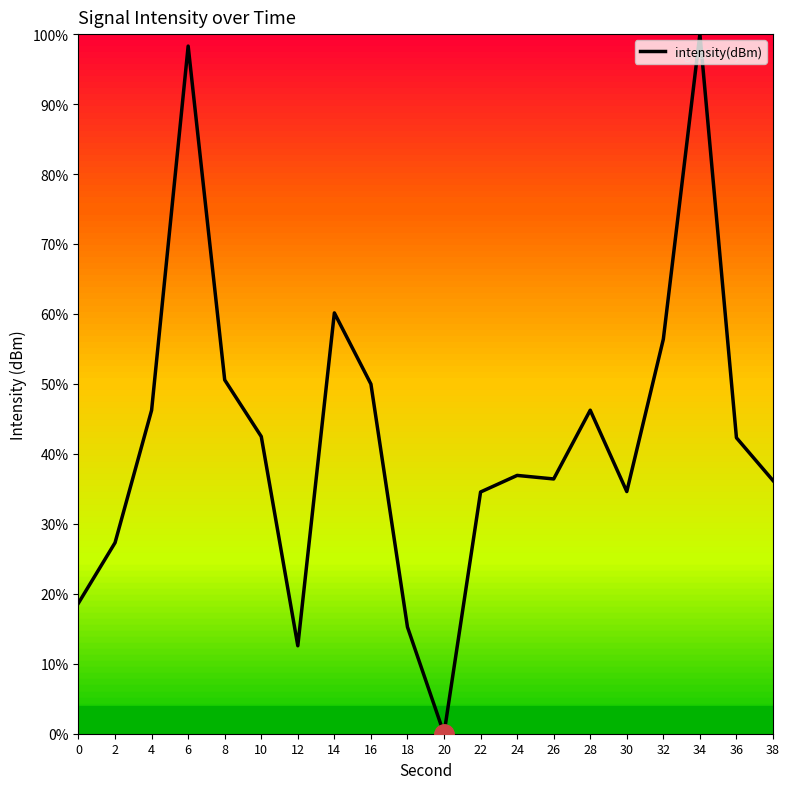

Which category has the lowest value across all series?

20